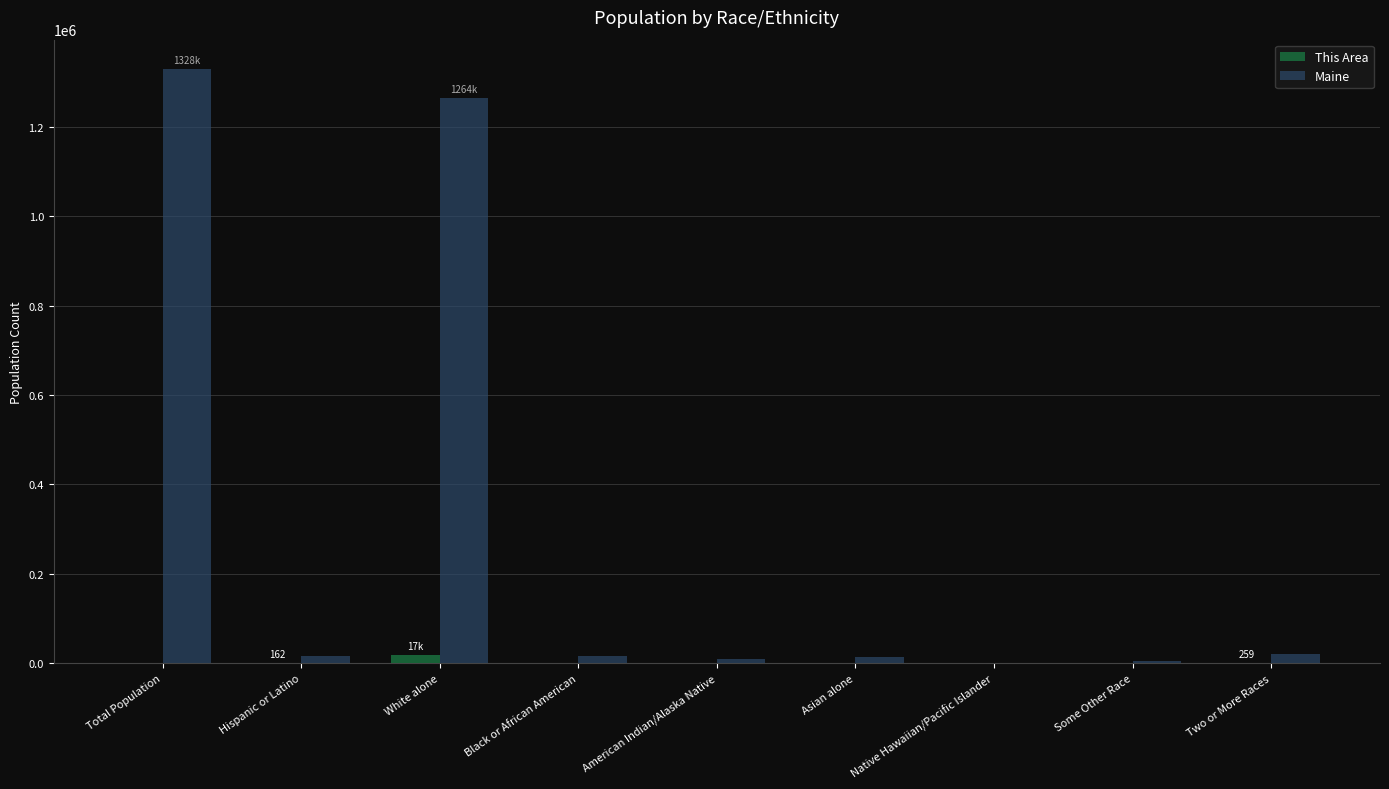

Between White alone and Two or More Races, which series saw the biggest shift?

Maine